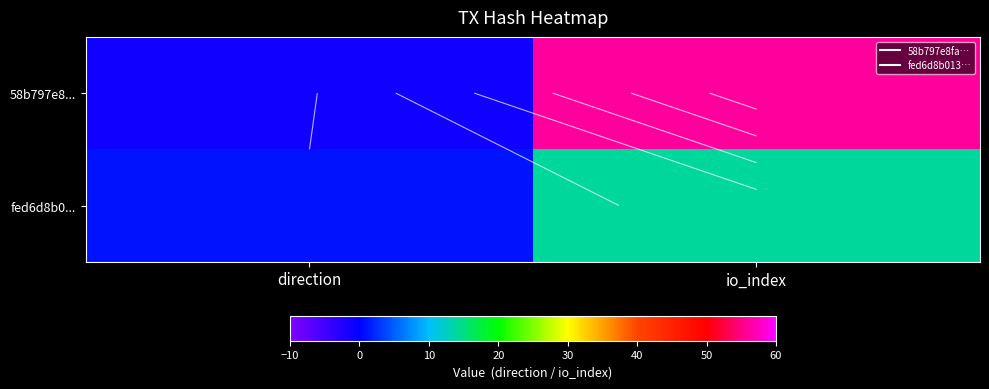

What is the average value of the fed6d8b0... series?

8